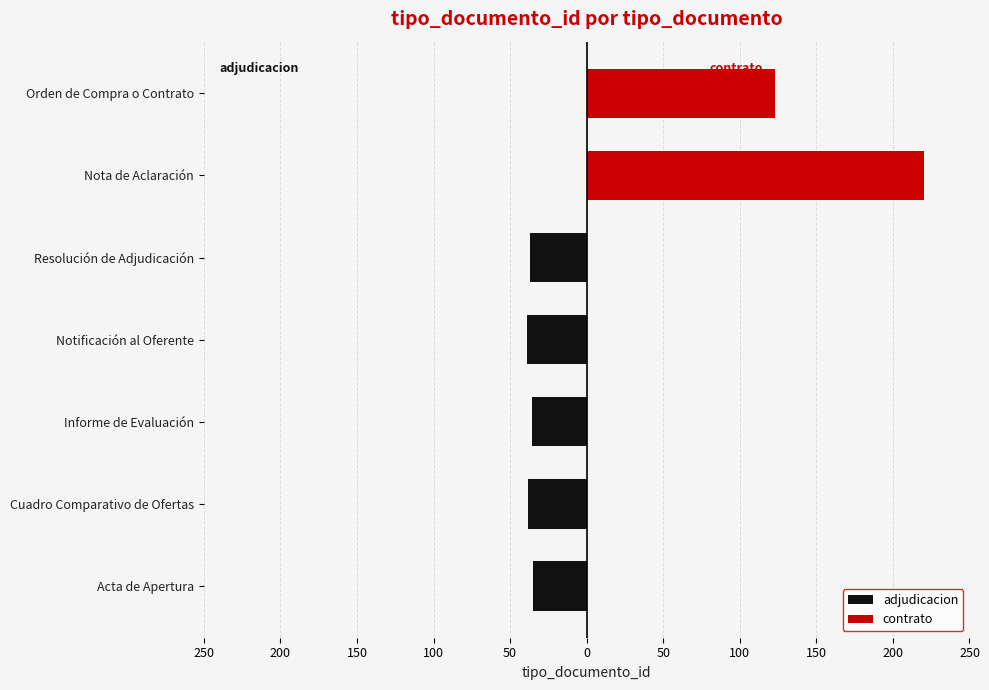

Does the chart contain stacked bars?

No